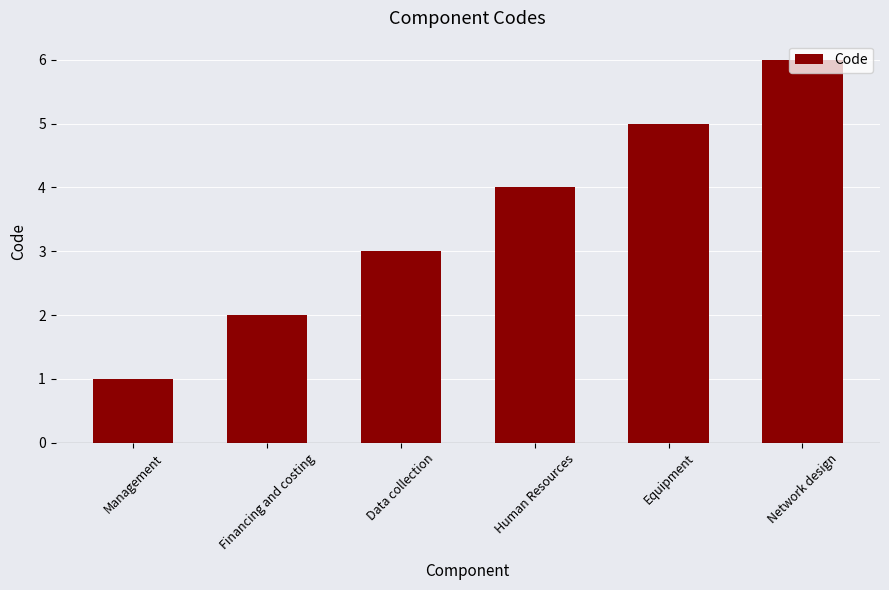

Does the chart contain any negative values?

No